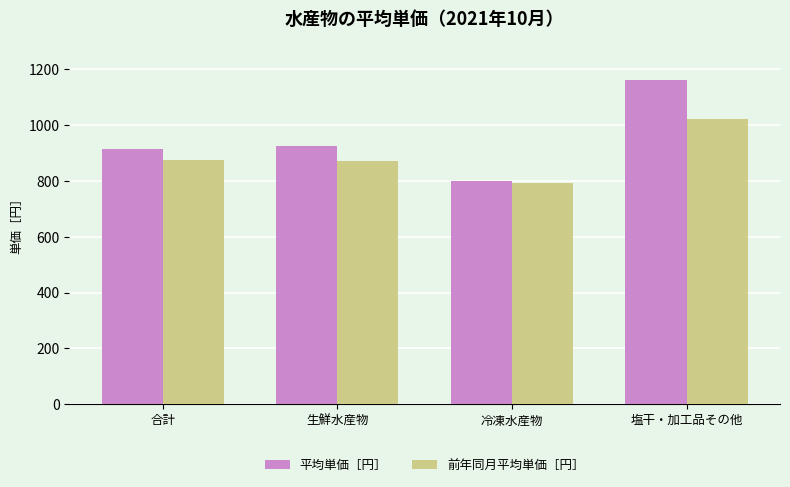

True or false: 前年同月平均単価［円］ has a value of 1031 at 冷凍水産物.

False